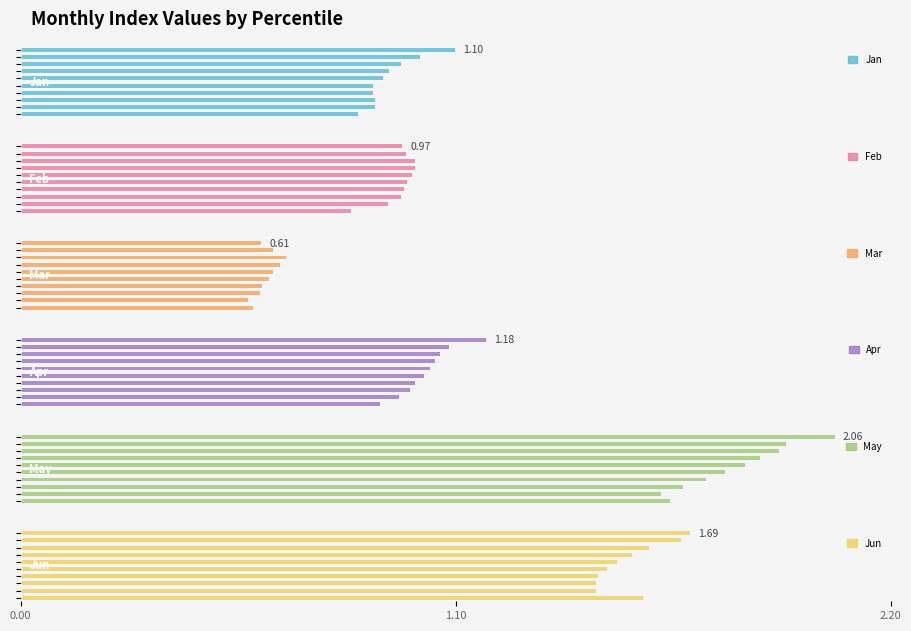

What are all the series names shown in the legend?

Jan, Feb, Mar, Apr, May, Jun